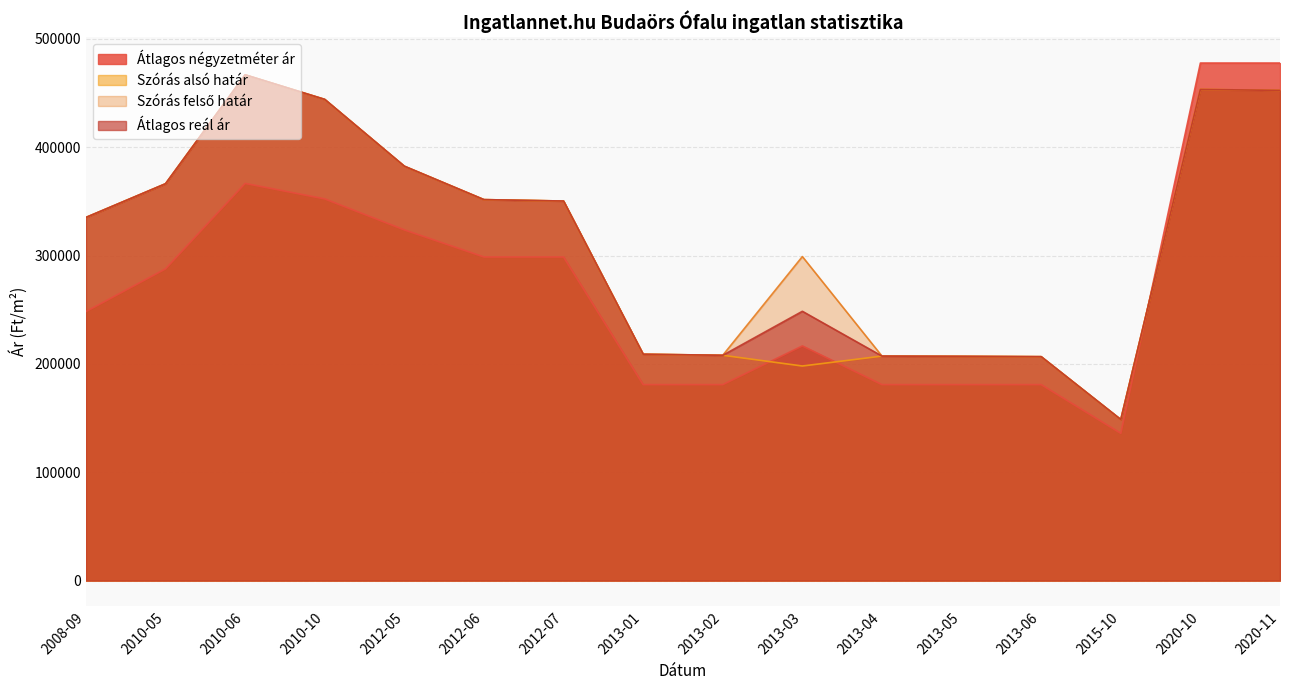

What is the value of the Szórás alsó határ point at the 11th from the left?

207228